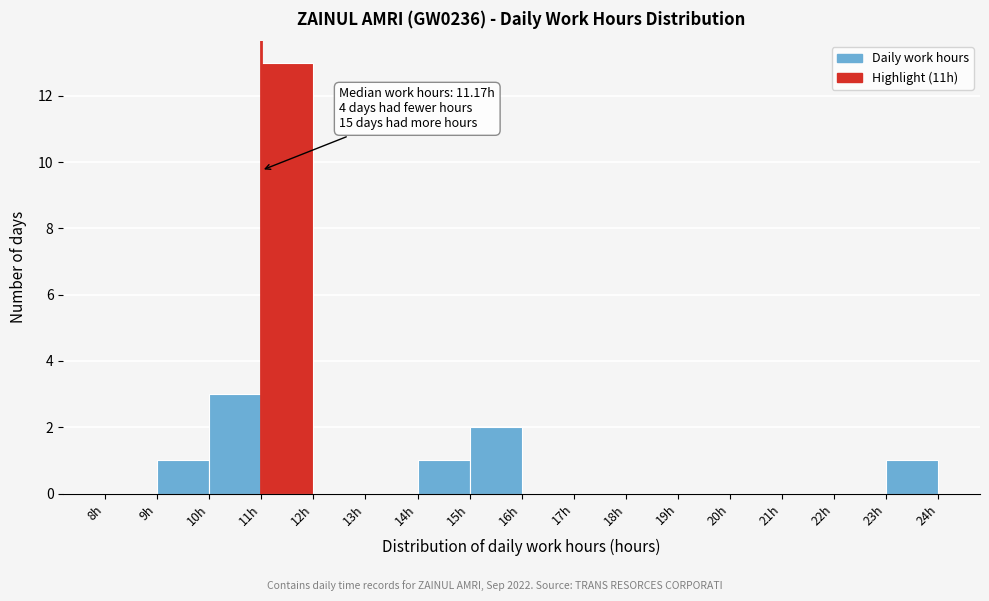

Which range on the x-axis has the tallest bar?

11 to 12